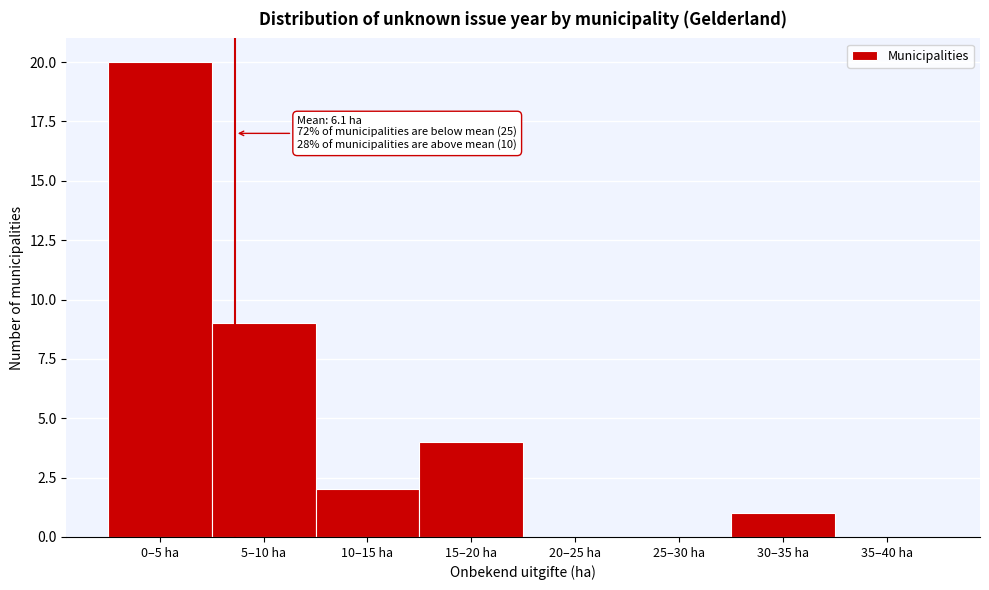

Reading right to left, list all the values displayed in this chart.

35–40 ha=0	30–35 ha=1	25–30 ha=0	20–25 ha=0	15–20 ha=4	10–15 ha=2	5–10 ha=9	0–5 ha=20